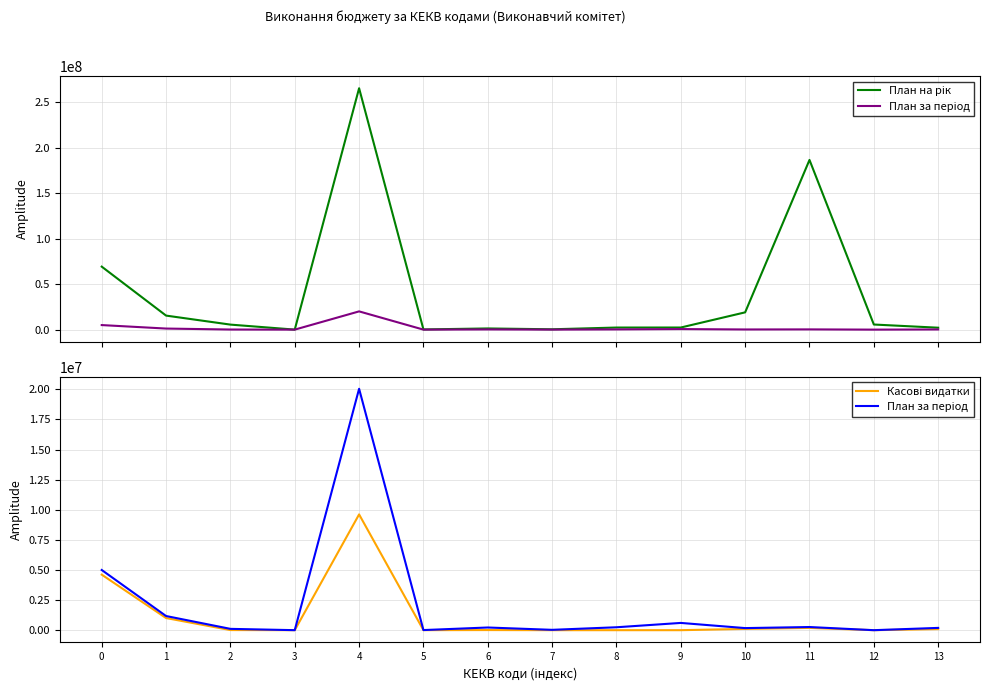

Rank the series at 9 from lowest to highest value.

Касові видатки, План за період, План на рік